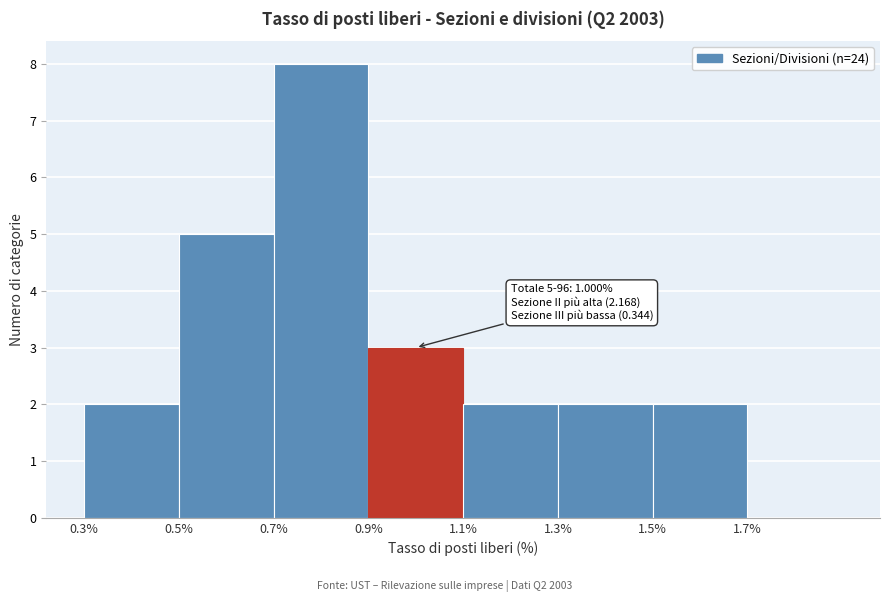

Over which range of the x-axis is the bar tallest?

0.7 to 0.9